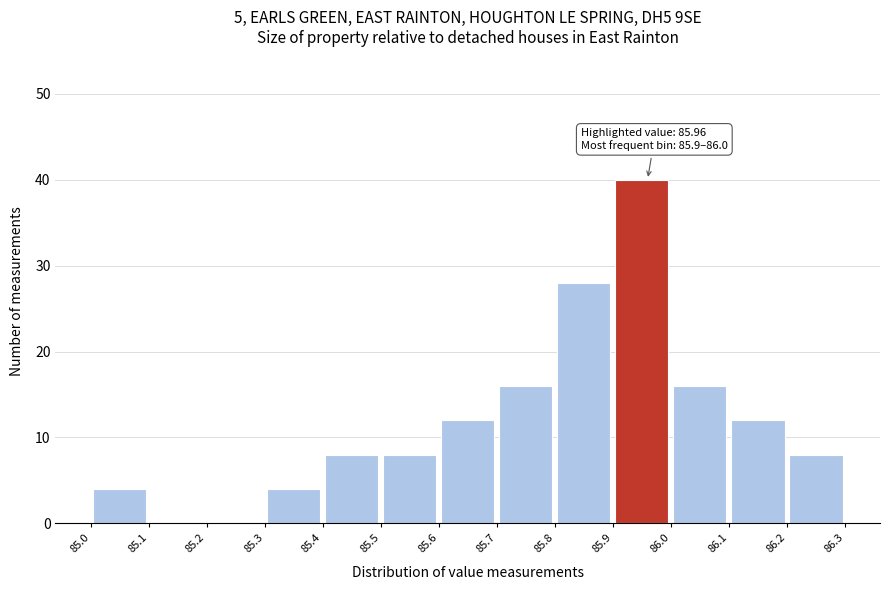

Over which range of the x-axis is the bar tallest?

85.9 to 86.0